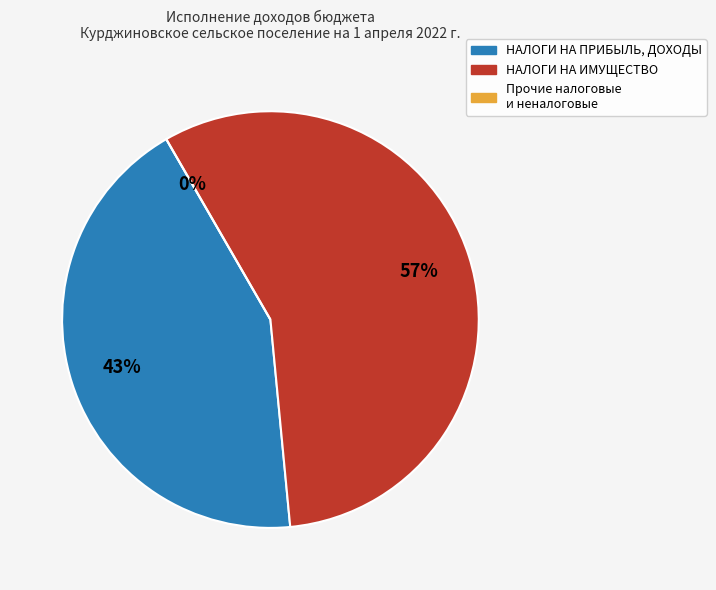

Is there any slice that represents more than half of the pie?

Yes